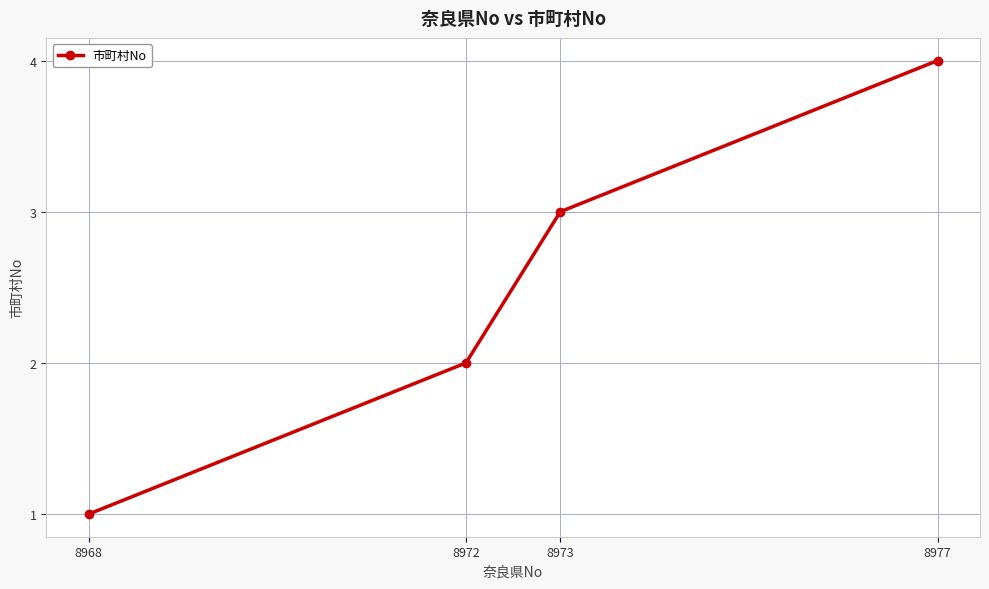

The chart shows a value of 2 at 8973. True or false?

False